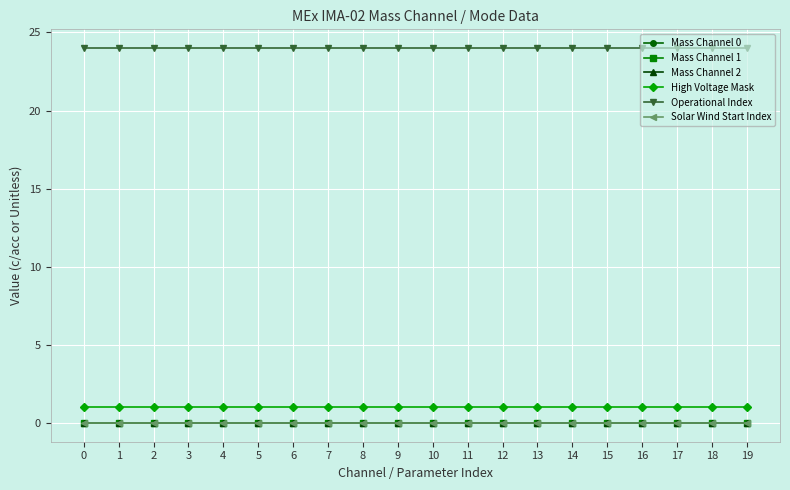

Between 13 and 8, which is larger?

13